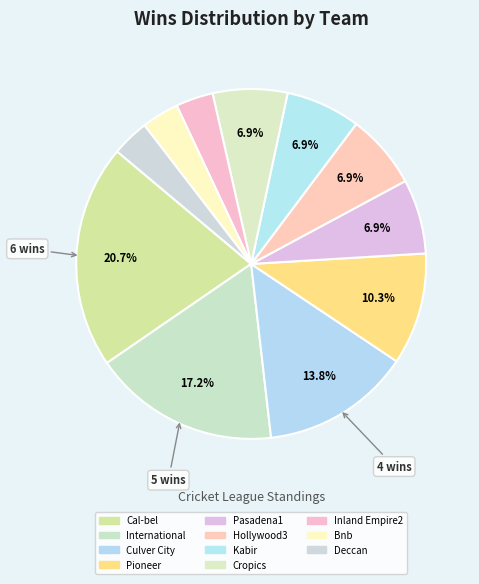

How many slices are in this pie chart?

11